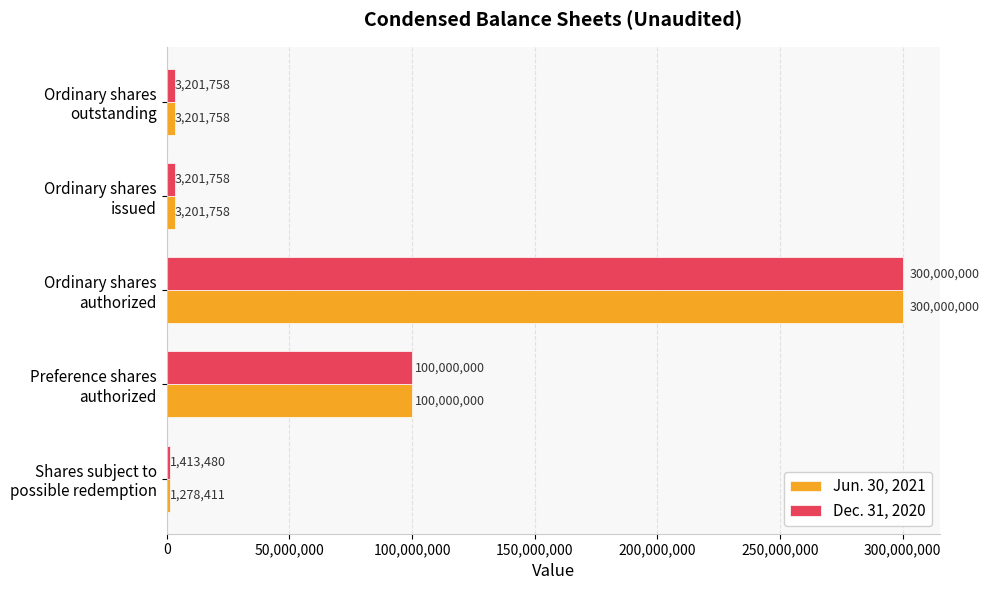

Which series has the largest total across all categories?

Dec. 31, 2020